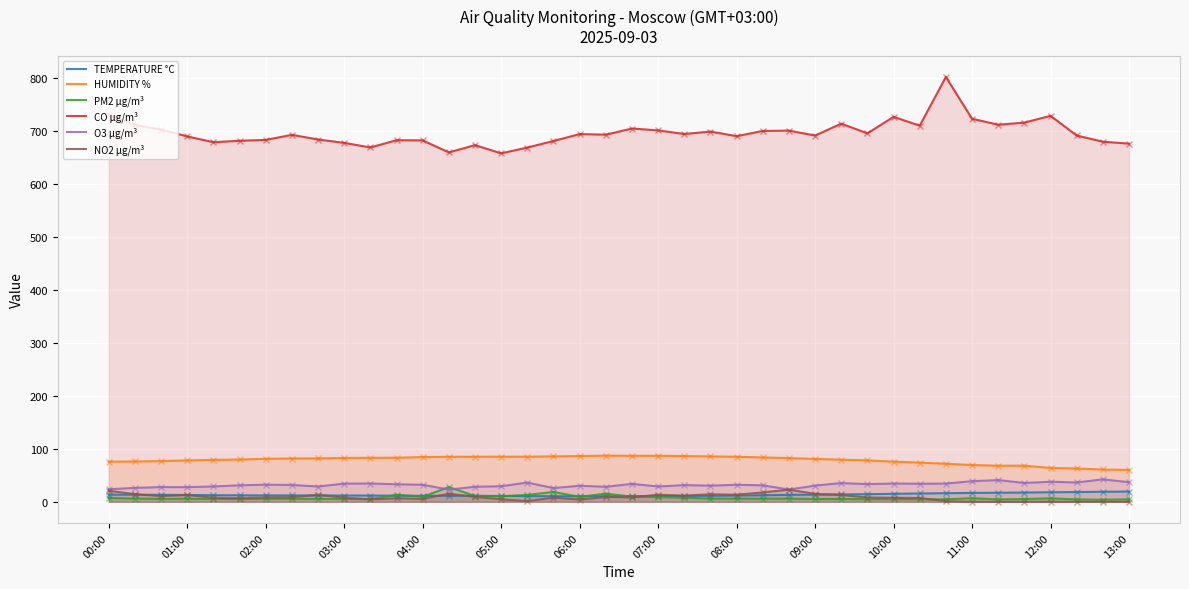

List the series in order of their peak value, highest first.

CO µg/m³, HUMIDITY %, O3 µg/m³, PM2 µg/m³, NO2 µg/m³, TEMPERATURE °C